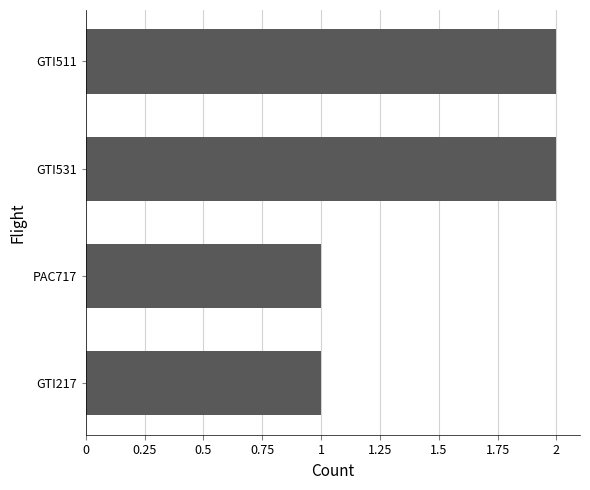

True or false: the data shows 2 at PAC717.

False